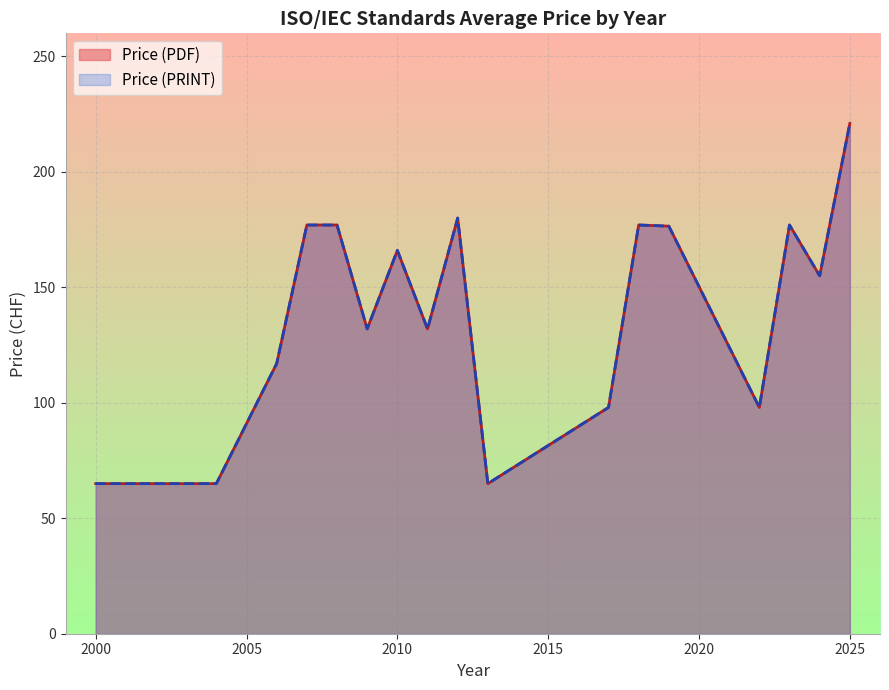

What is the value of the Price (PDF) point at the 1st from the left?

65